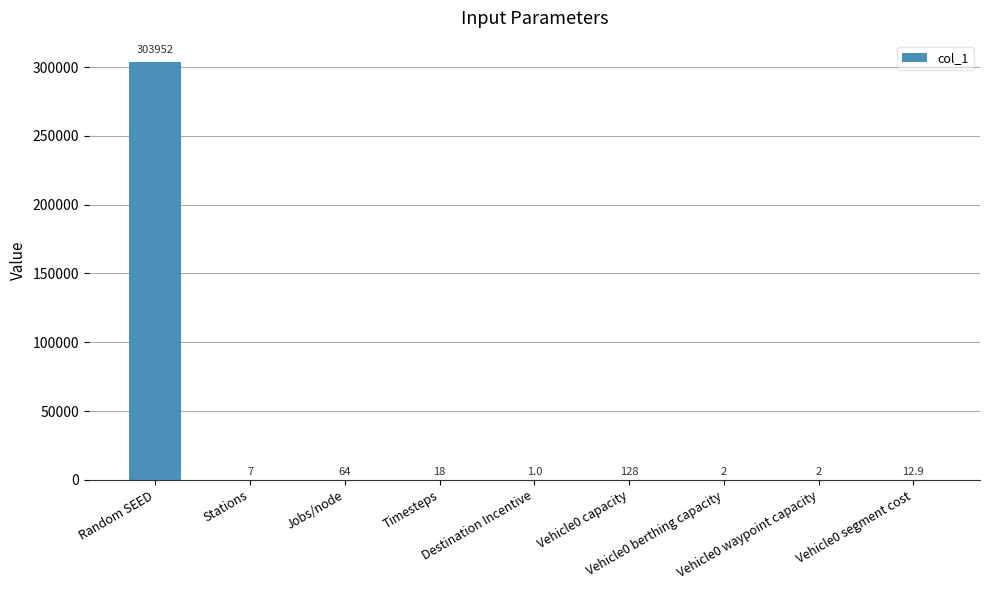

What is the difference between the values at Vehicle0 segment cost and Vehicle0 berthing capacity?

10.9